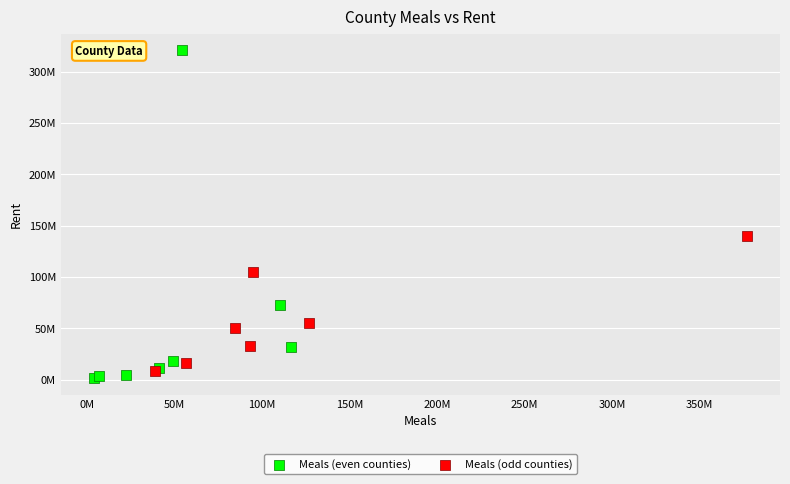

Which series has the largest Y range (max minus min)?

Meals (even counties)